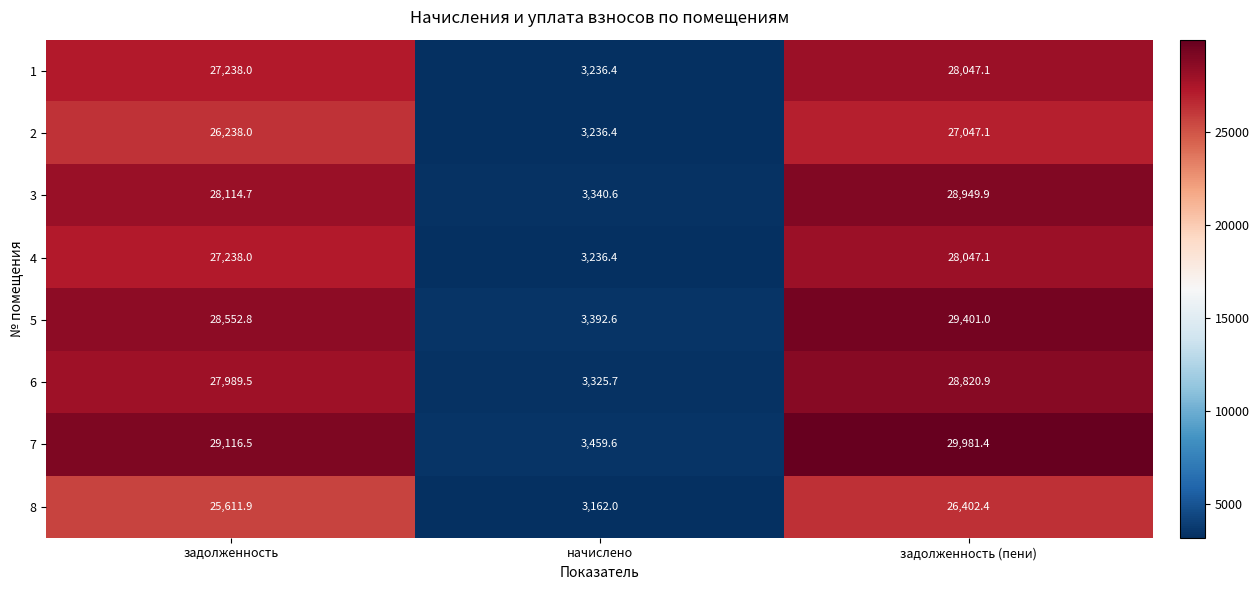

True or false: 2 has a value of 3236.4 at начислено.

True